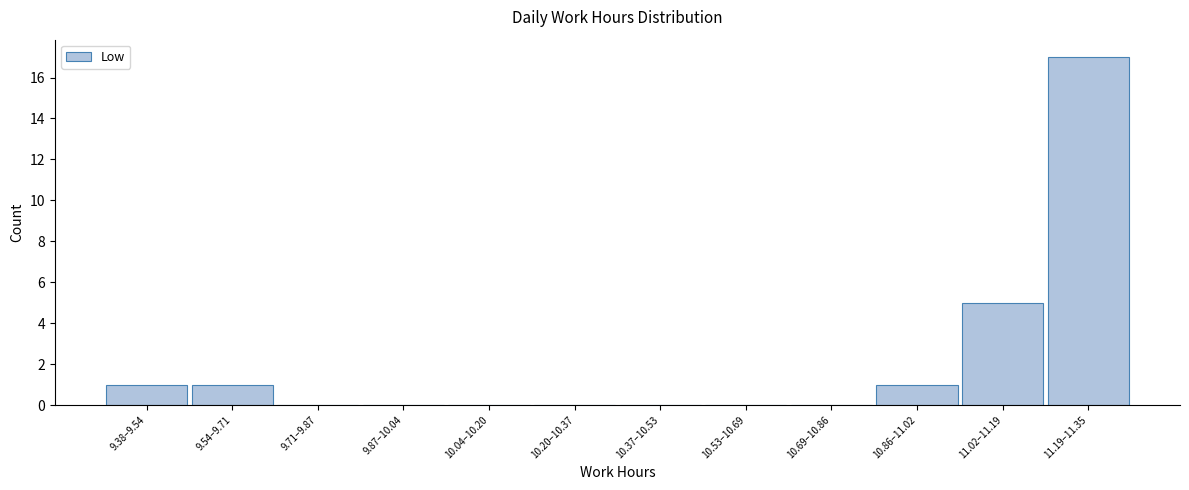

Reading right to left, what are all the values shown in this chart?

11.19–11.35=17	11.02–11.19=5	10.86–11.02=1	10.69–10.86=0	10.53–10.69=0	10.37–10.53=0	10.20–10.37=0	10.04–10.20=0	9.87–10.04=0	9.71–9.87=0	9.54–9.71=1	9.38–9.54=1